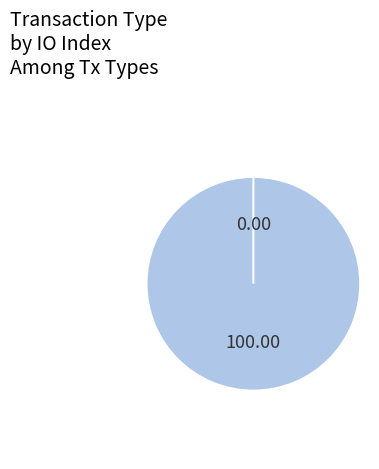

Between Vote and Ticket, which is larger?

Vote